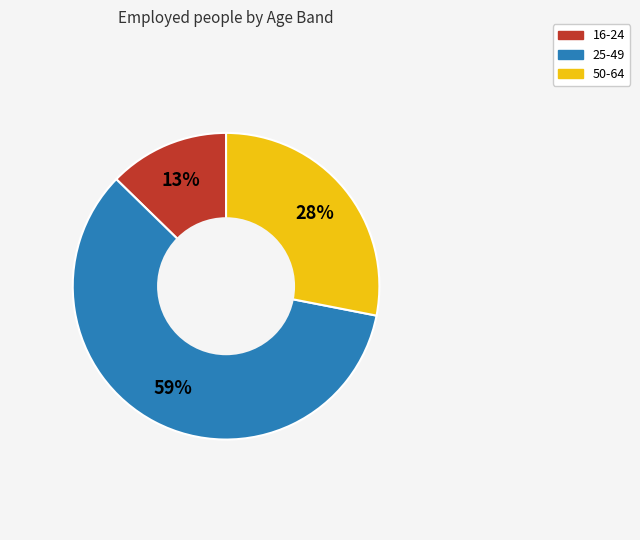

Do 50-64 and 25-49 together represent more than half of the pie?

Yes